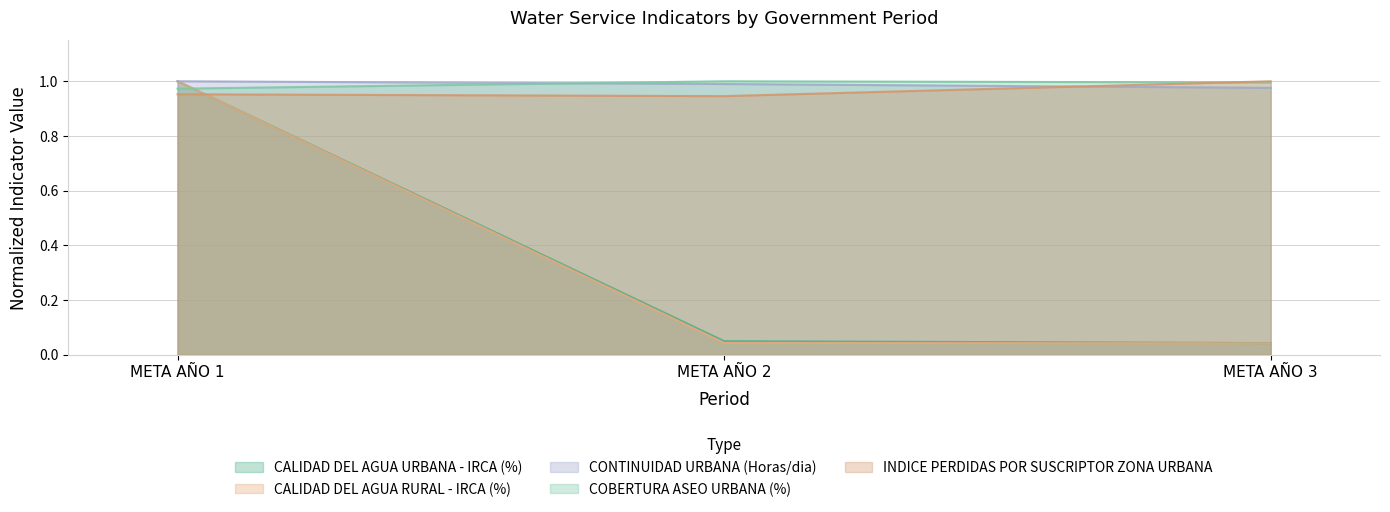

What are all the series names shown in the legend?

CALIDAD DEL AGUA URBANA - IRCA (%), CALIDAD DEL AGUA RURAL - IRCA (%), CONTINUIDAD URBANA (Horas/dia), COBERTURA ASEO URBANA (%), INDICE PERDIDAS POR SUSCRIPTOR ZONA URBANA